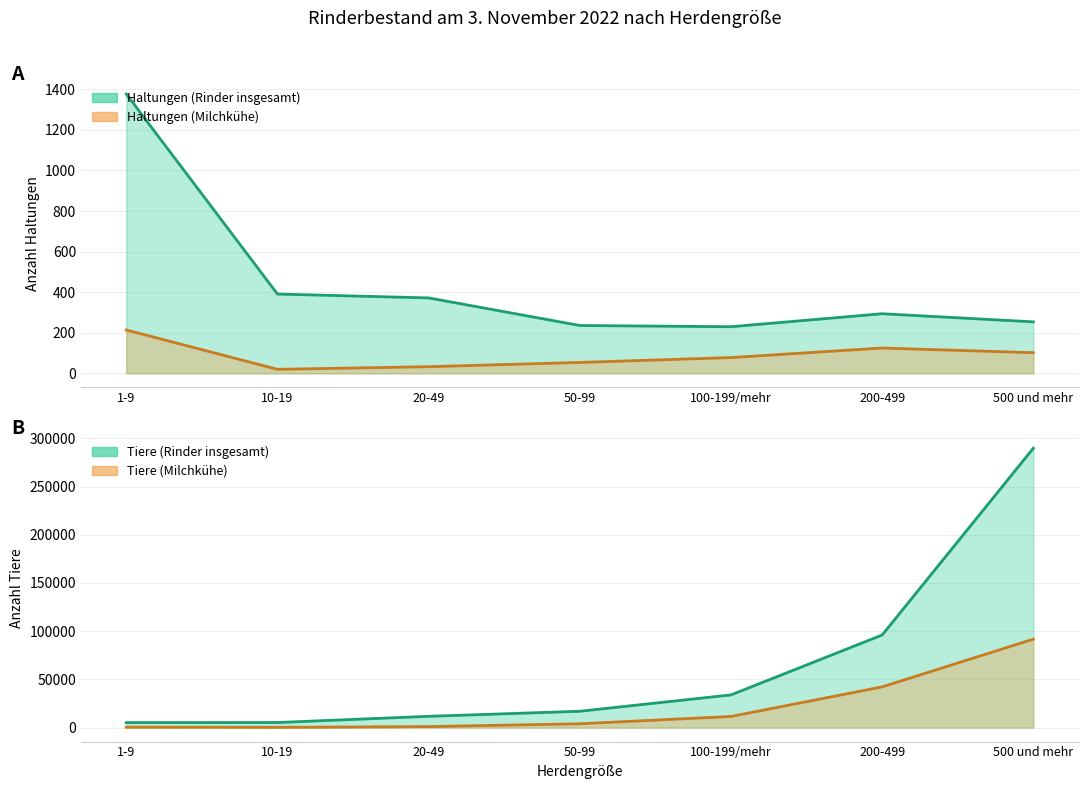

What is the difference between the highest and lowest values at 20-49?

11692